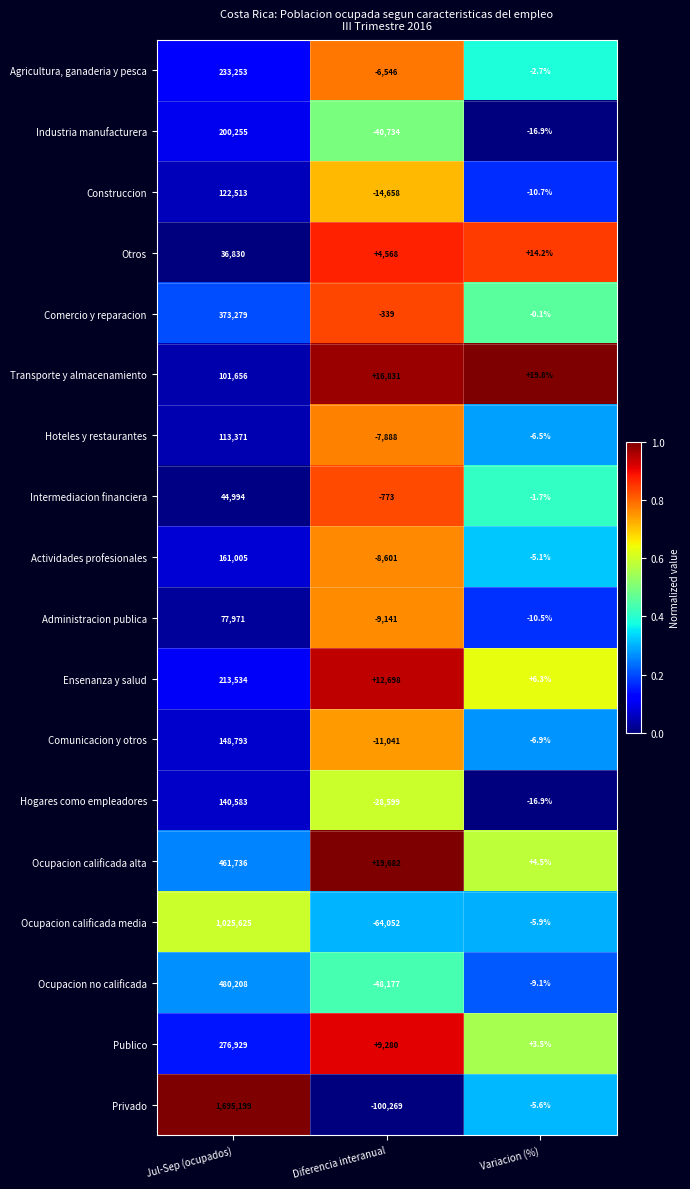

Which label corresponds to the smallest value in the chart?

Diferencia interanual